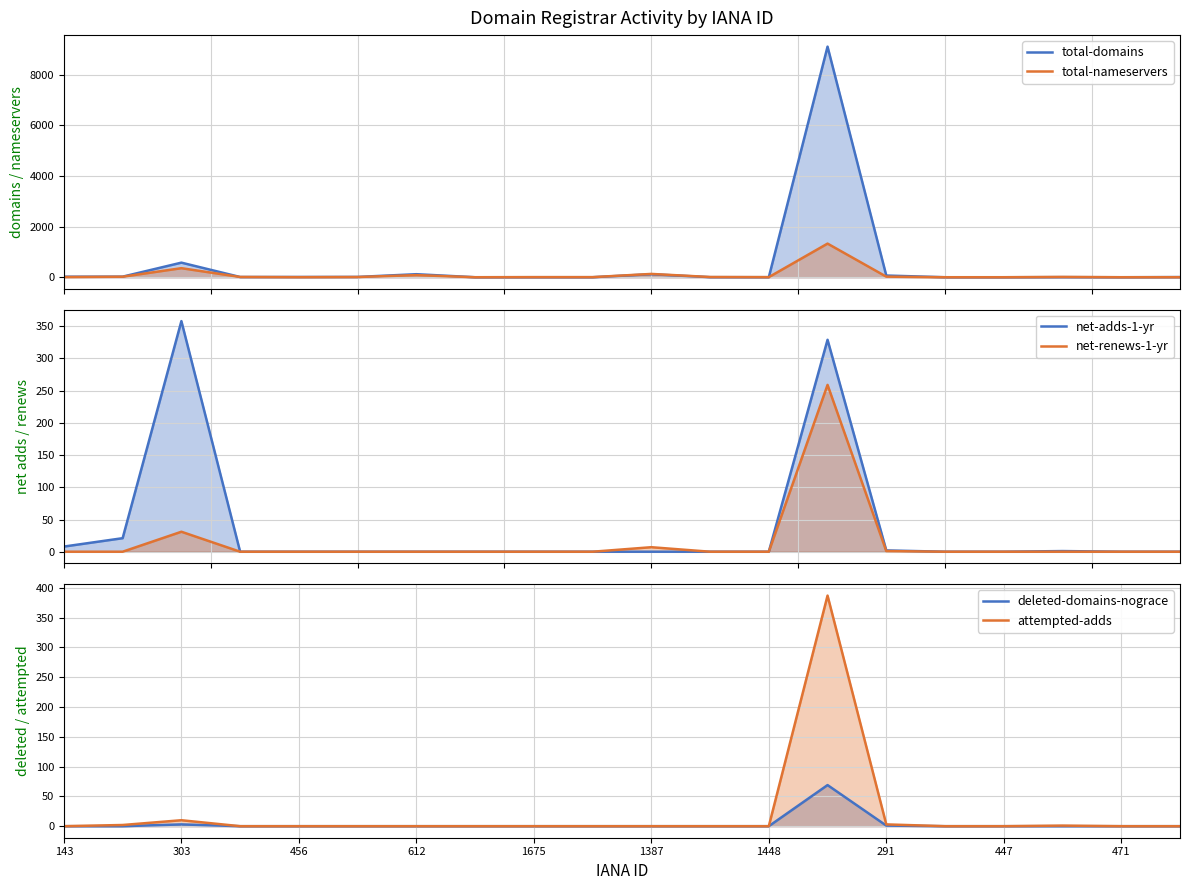

What is the difference between the maximum and minimum values in the net-renews-1-yr series?

259